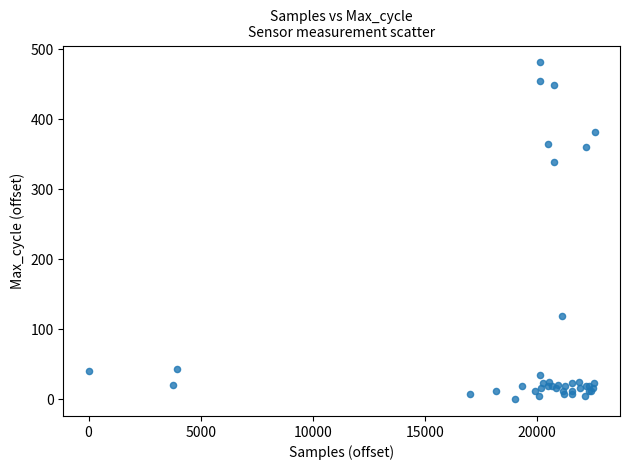

What Y value in the scatter plot is closest to 240?

338